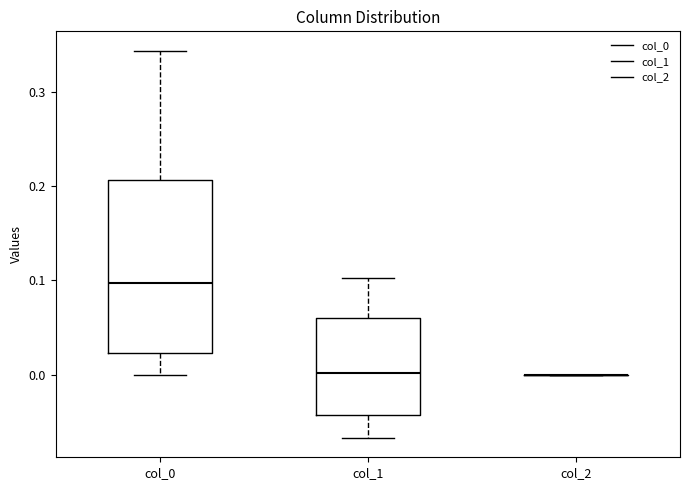

Reading left to right, transcribe this box plot: for each box, give where its median line is, the range the box spans, and where its two whiskers end, as read against the y-axis. The values are not printed on the chart, so give them approximately, as read against the axis.

col_0: median 0.10, box 0.02 to 0.21, whiskers 0.00 to 0.34
col_1: median 0.00, box -0.04 to 0.06, whiskers -0.07 to 0.10
col_2: box collapsed to a line at 0.00, whiskers 0.00 to 0.00